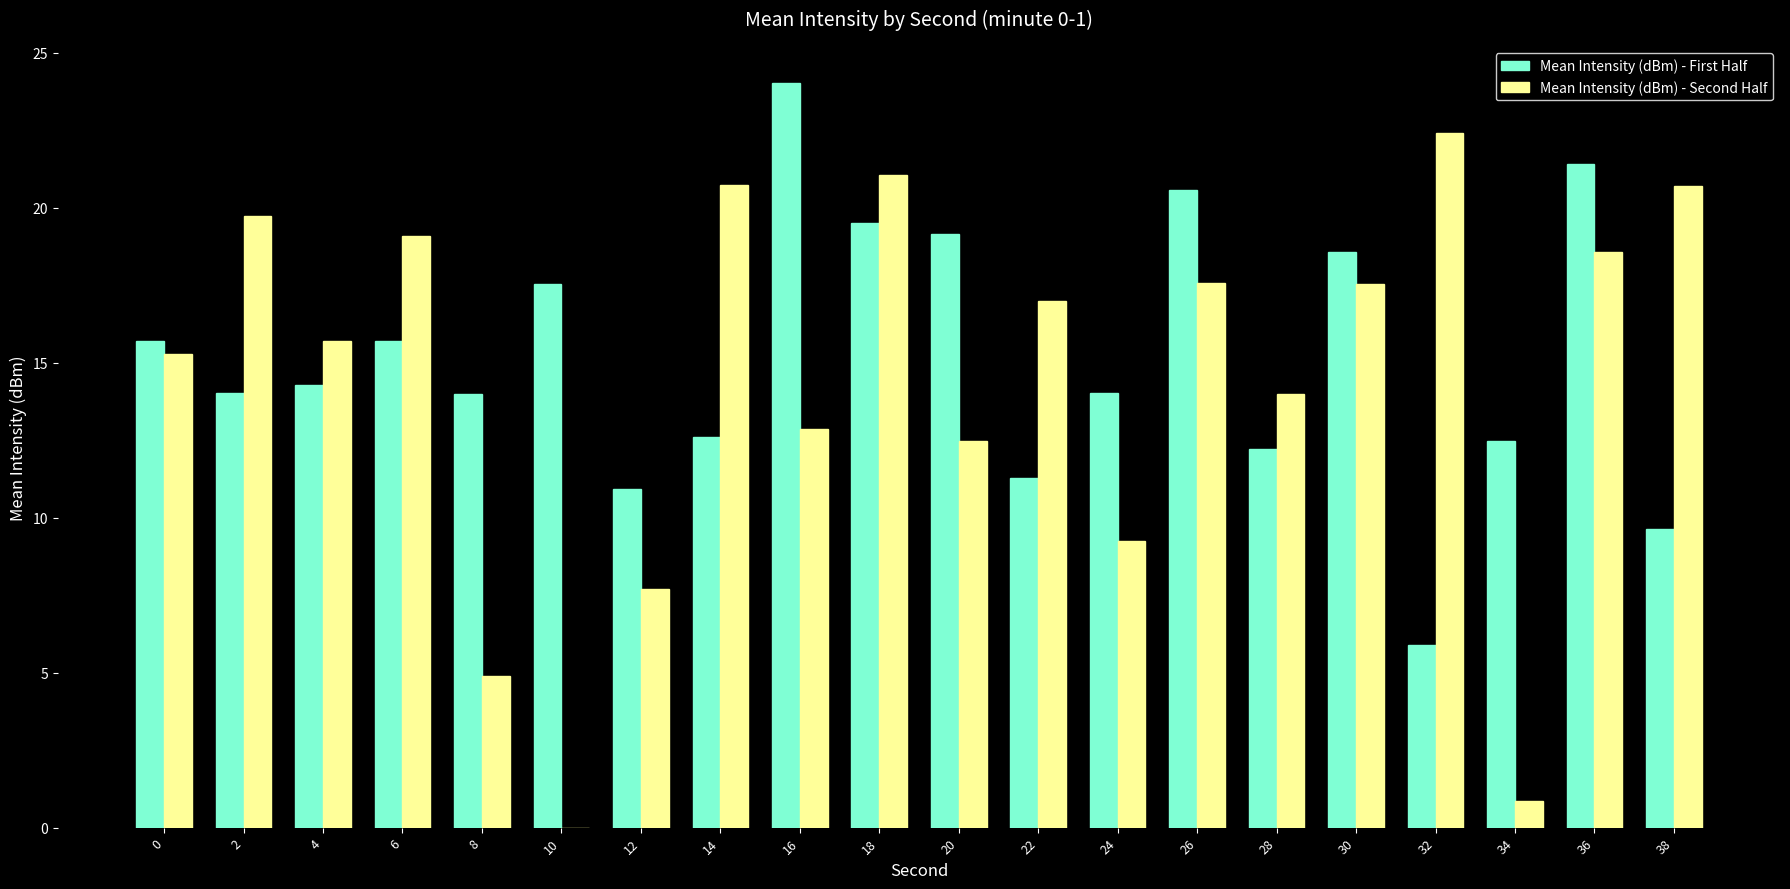

What are all the series names shown in the legend?

Mean Intensity (dBm) - First Half, Mean Intensity (dBm) - Second Half